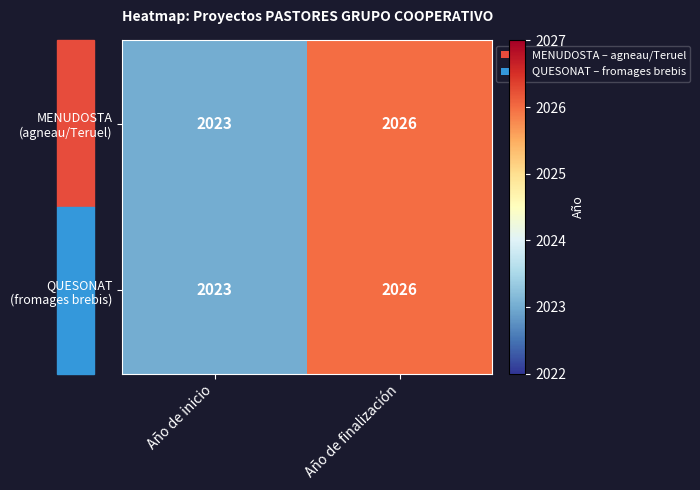

What is the smallest value displayed?

2023